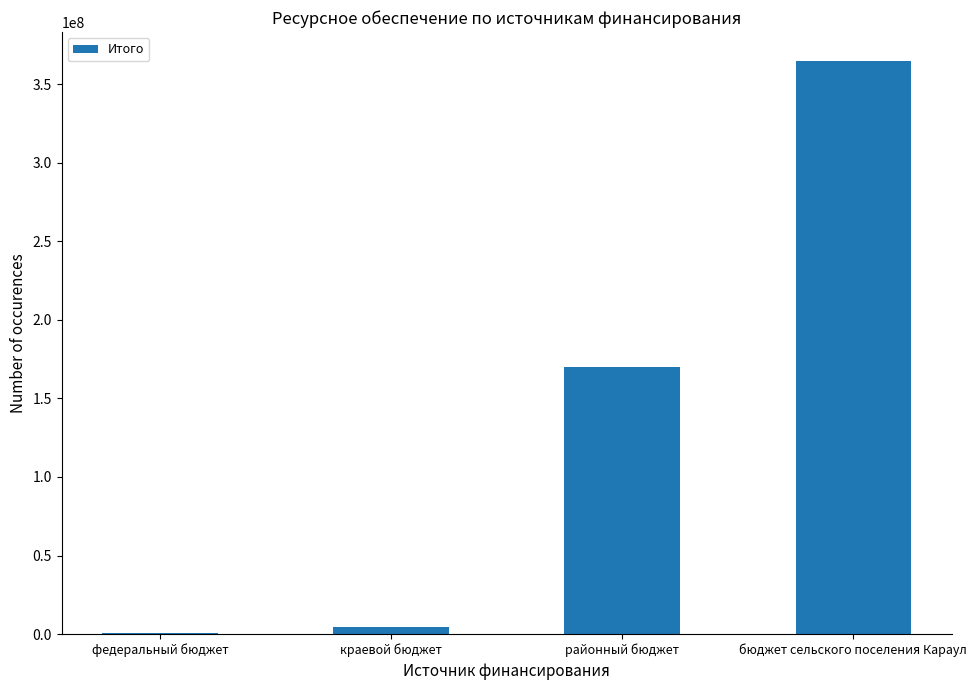

What is the sum of all values?

539977578.1